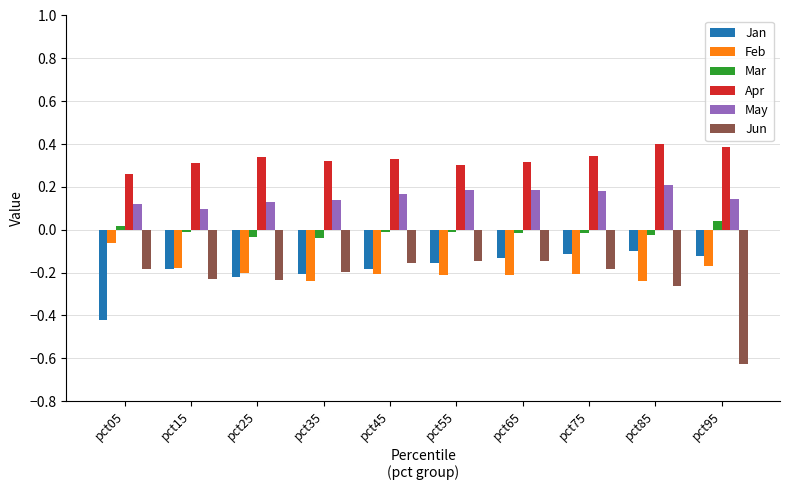

Which series changed the most between pct05 and pct25?

Jan